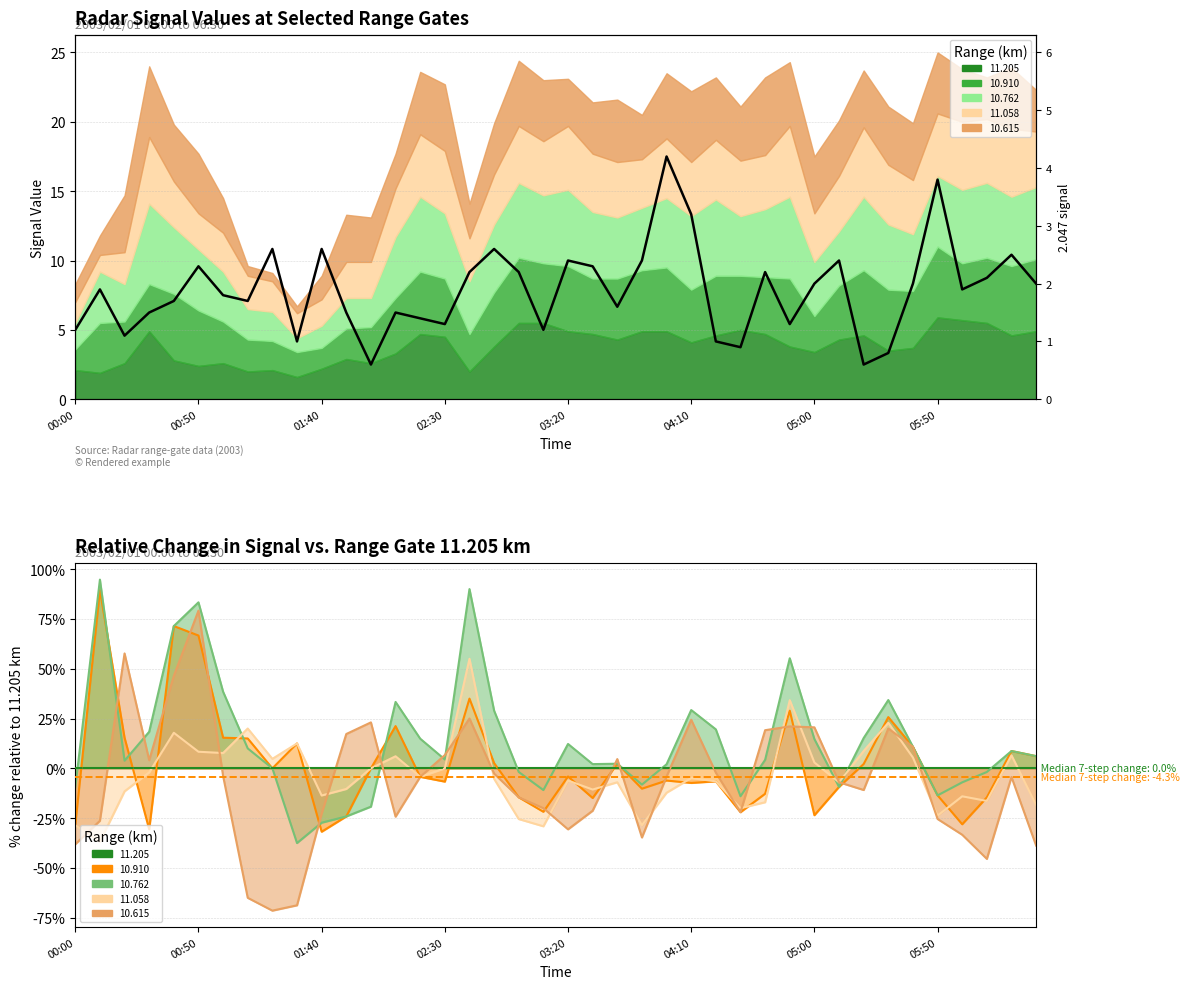

How many lines are shown in the chart?

6